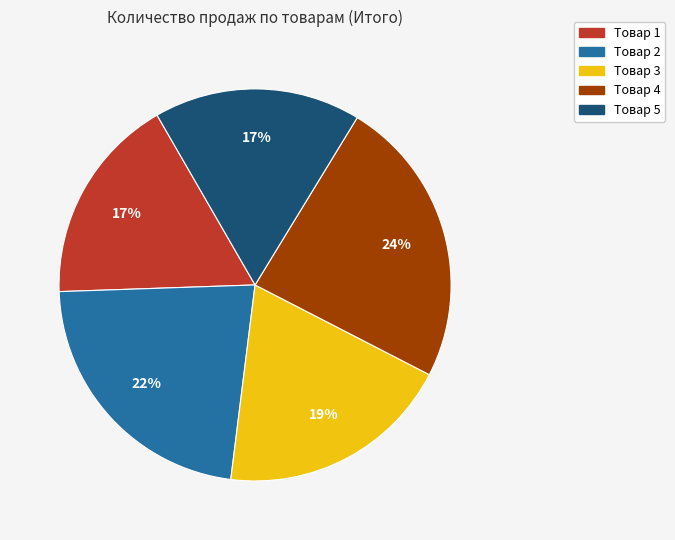

What is the largest slice in the pie chart?

Товар 4